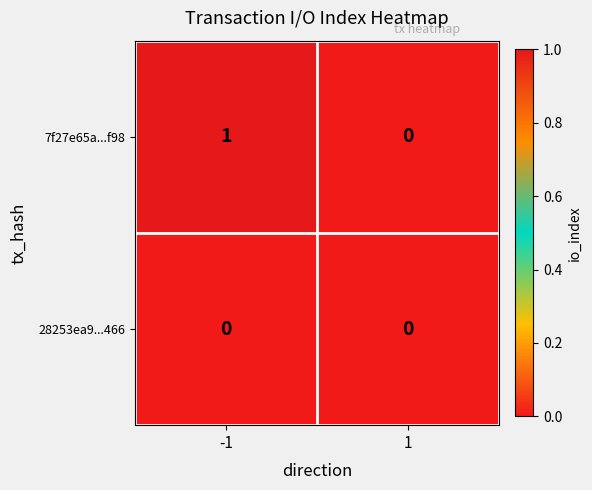

Which series changed the most between -1 and 1?

7f27e65a...f98